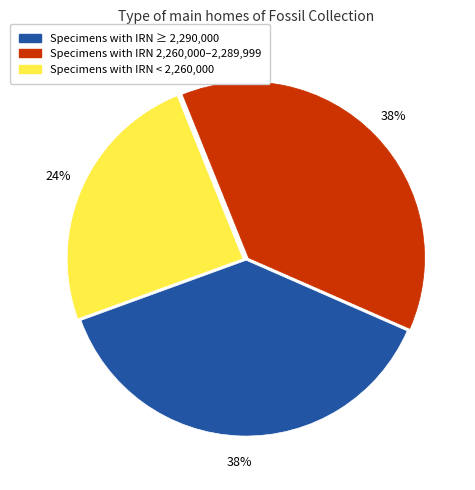

To the nearest percent, what is the average slice percentage?

33%